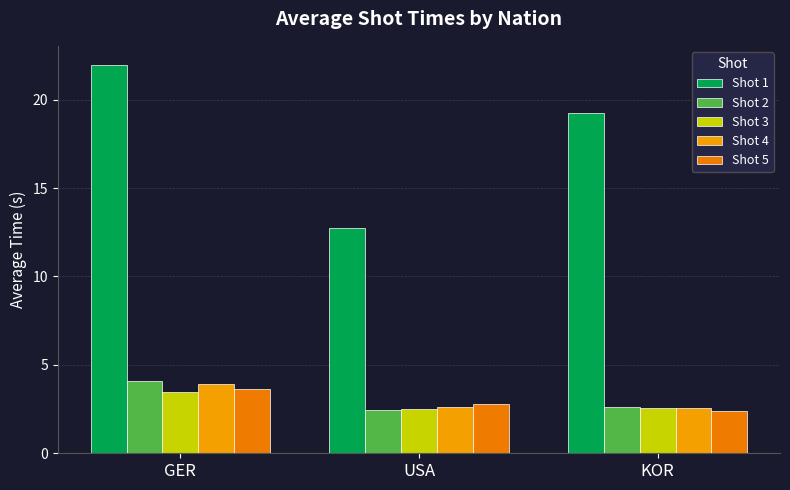

True or false: Shot 1 has a value of 18.1 at USA.

False